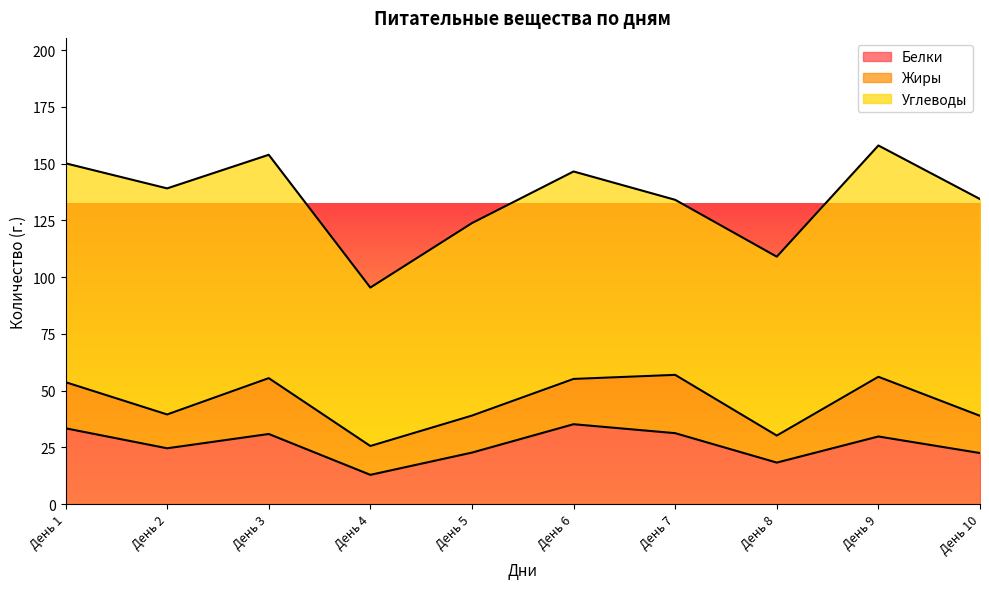

Rank the series at День 10 from lowest to highest value.

Жиры, Белки, Углеводы